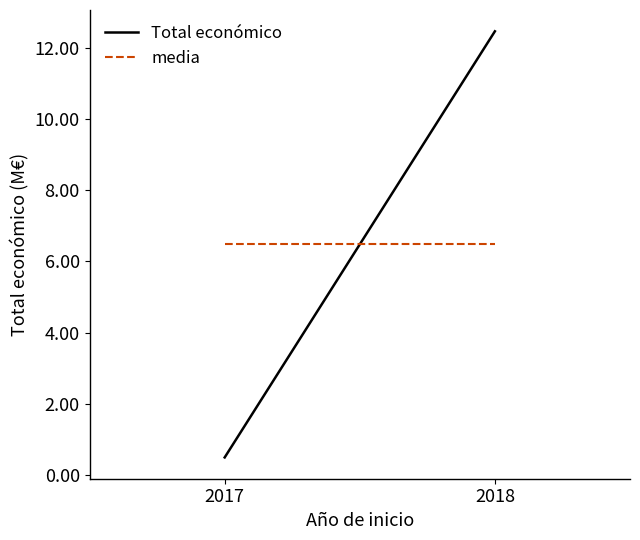

What is the maximum value for media?

6476656.9